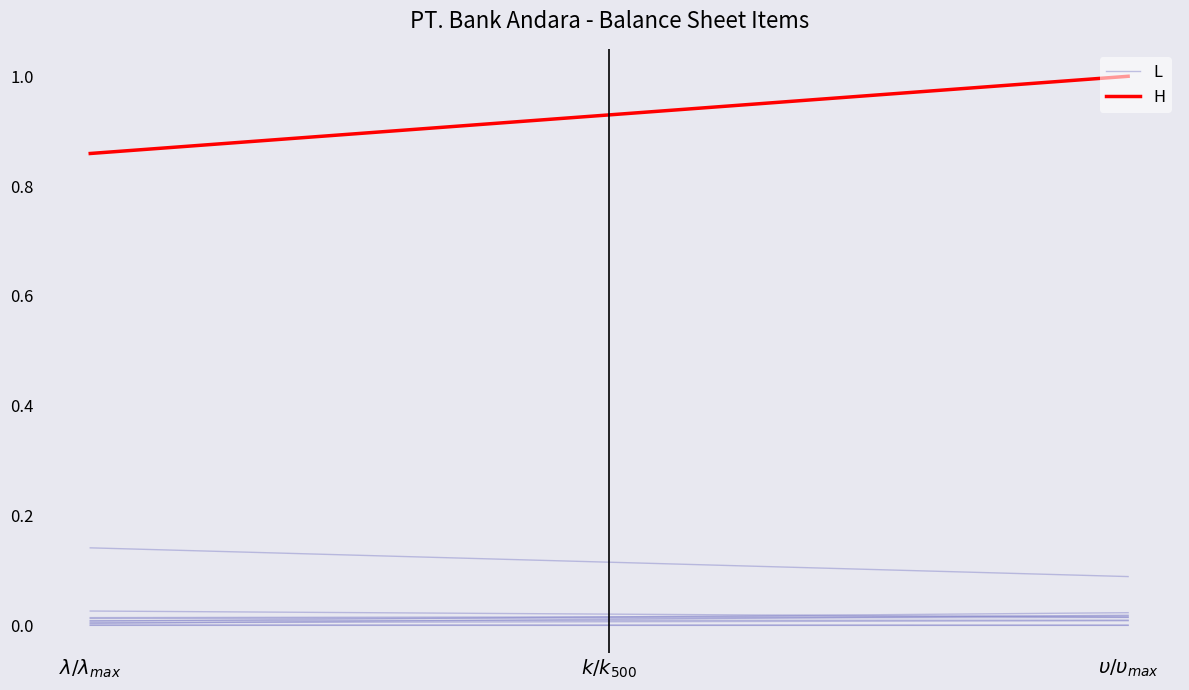

Is it true that H equals 1.3 at $\lambda/\lambda_{max}$?

False